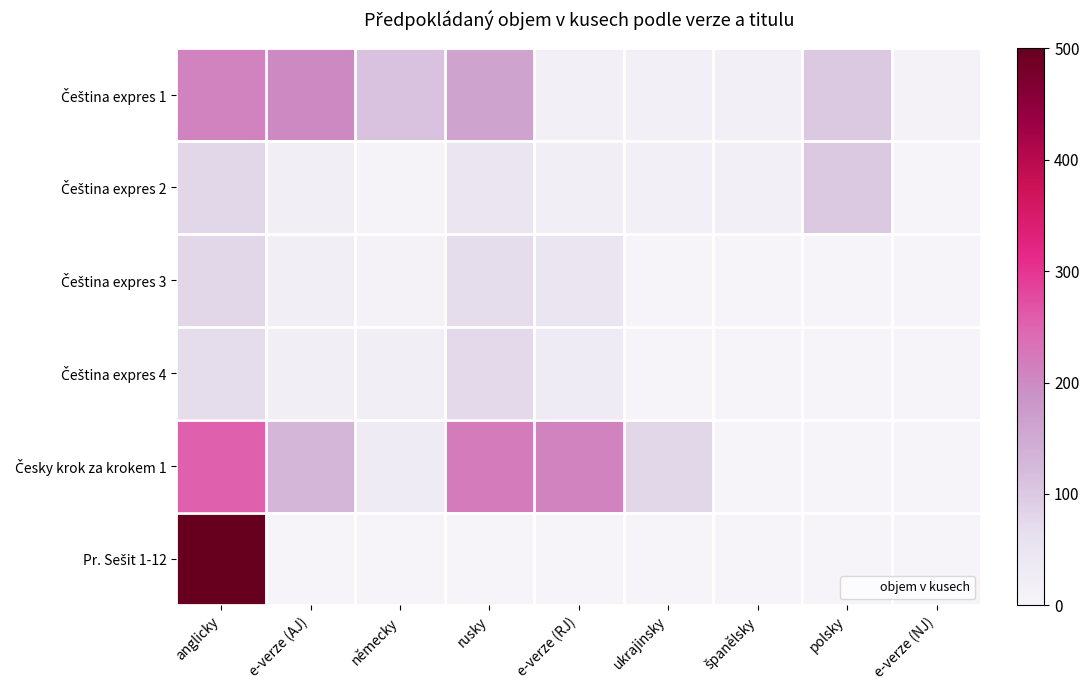

At which category is the sum across all series the highest?

anglicky